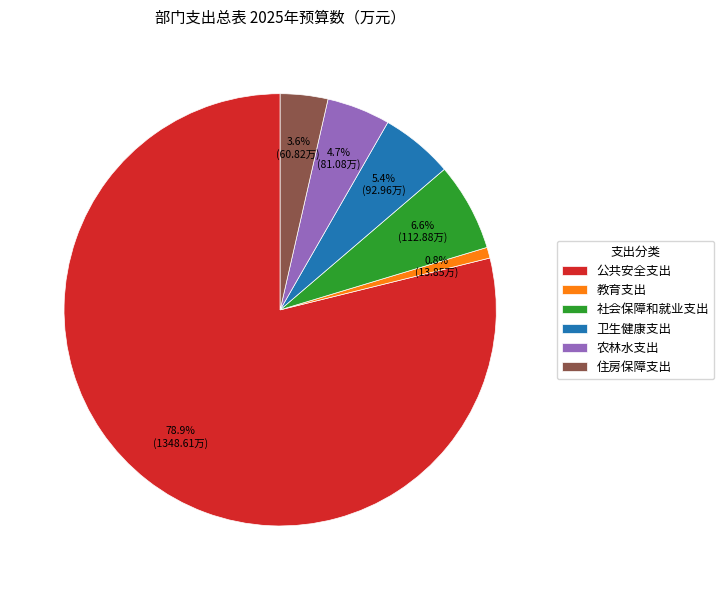

What percentage do 公共安全支出 and 卫生健康支出 together represent?

84.3%